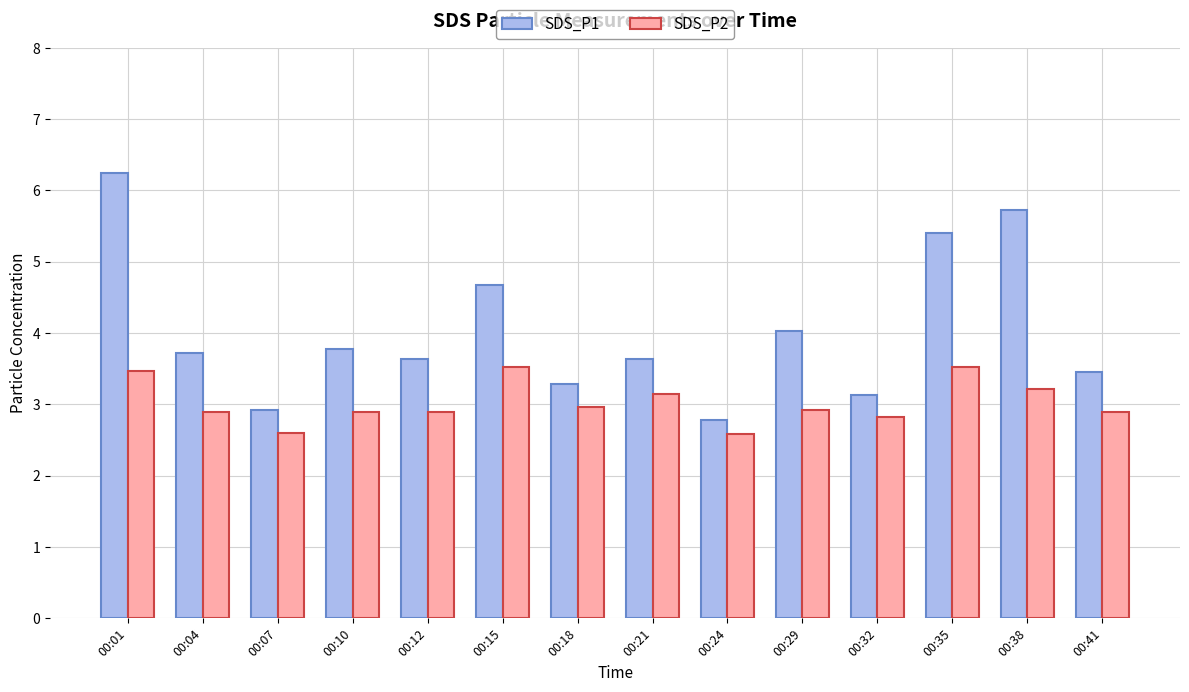

What are all the series names shown in the legend?

SDS_P1, SDS_P2